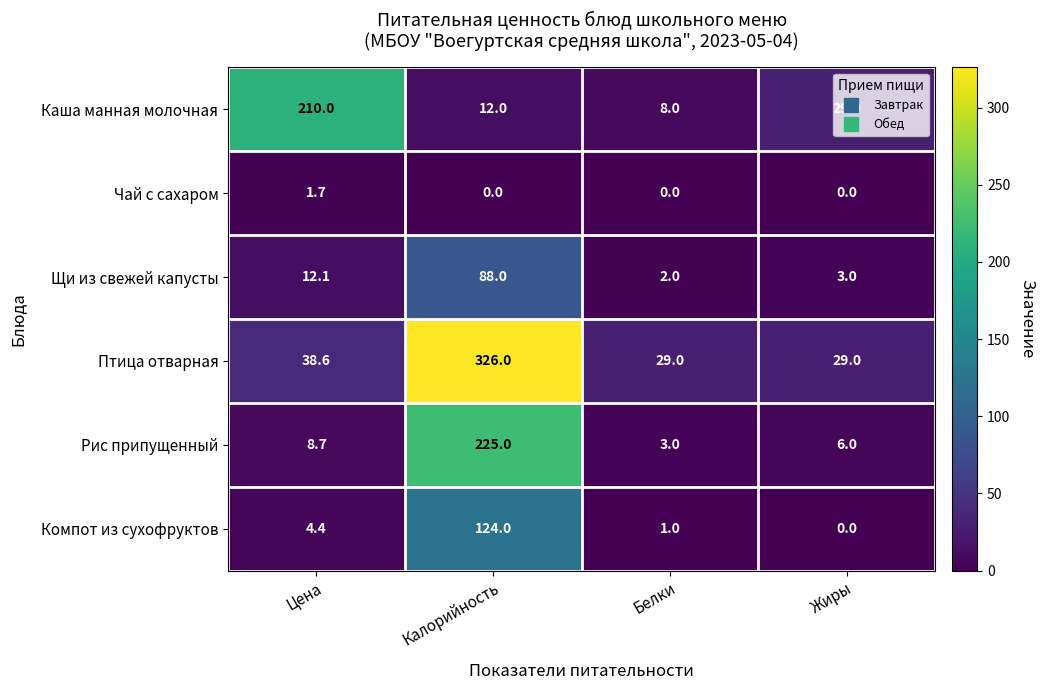

What is the total value across all series at Цена?

275.5